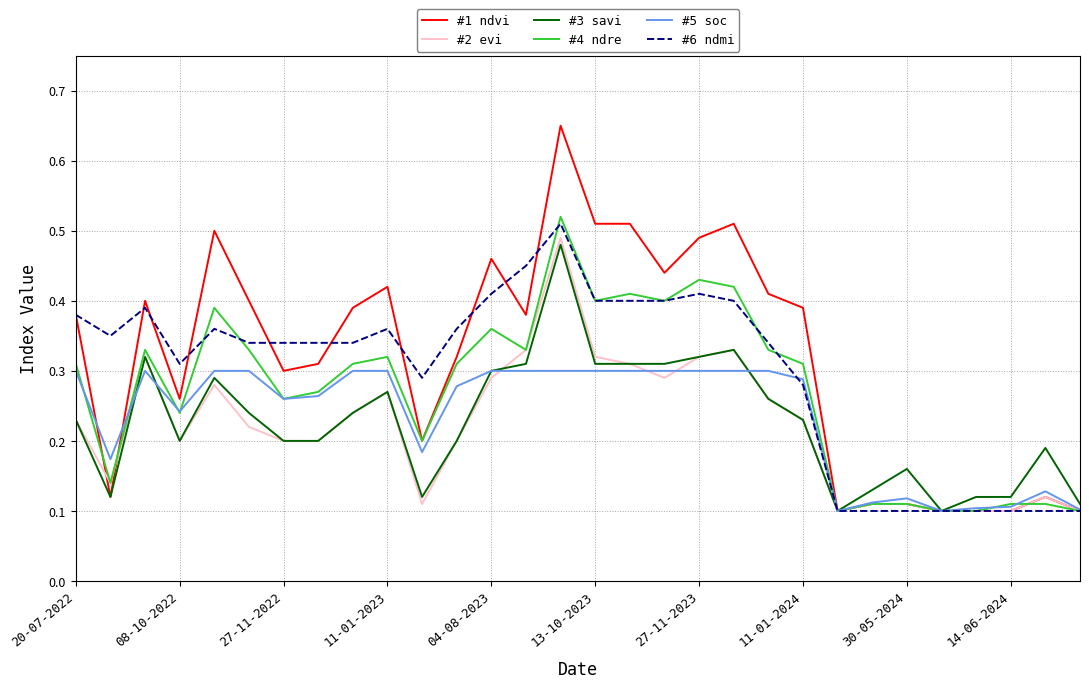

Does the chart display data point markers on the line(s)?

No